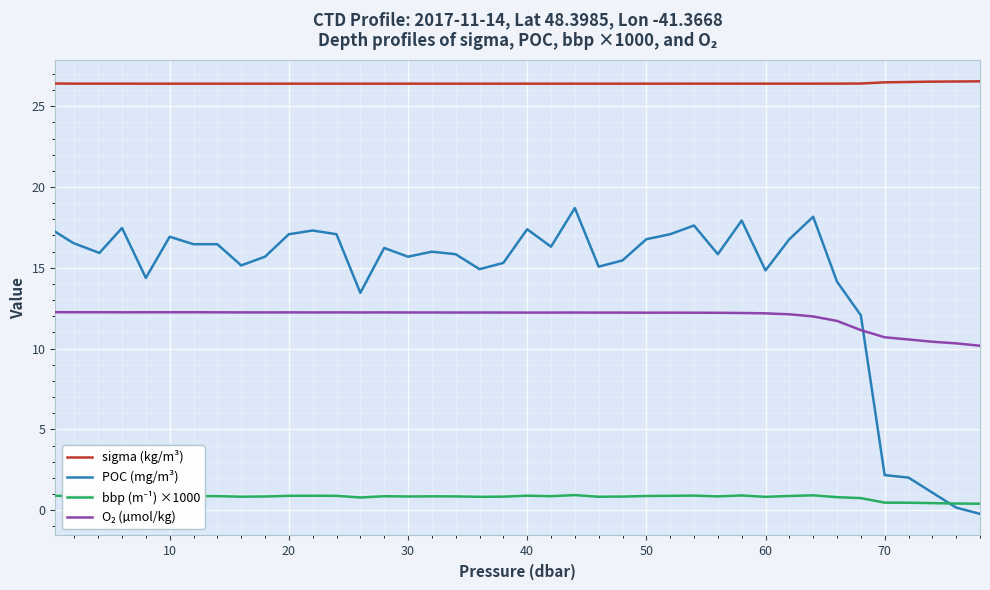

Which series has the largest range (max minus min)?

POC (mg/m³)